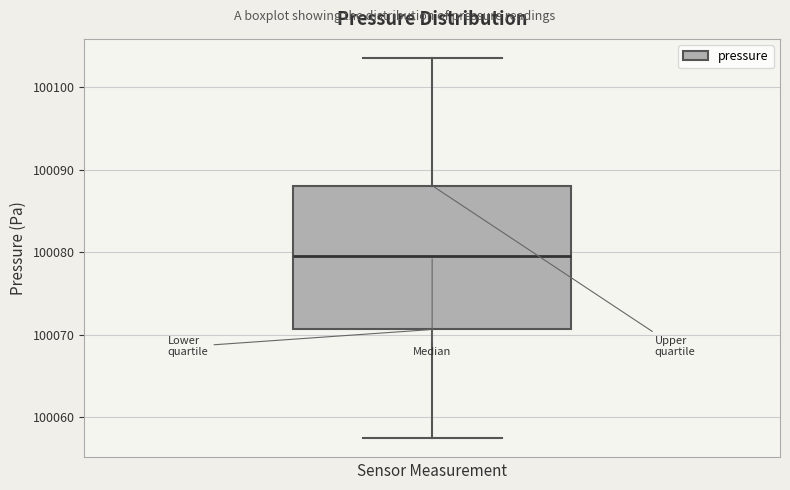

Transcribe this box plot: give where the median line is, the range the box spans, and where the two whiskers end, as read against the y-axis. The values are not printed on the chart, so give them approximately, as read against the axis.

median 100080, box 100071 to 100088, whiskers 100057 to 100104